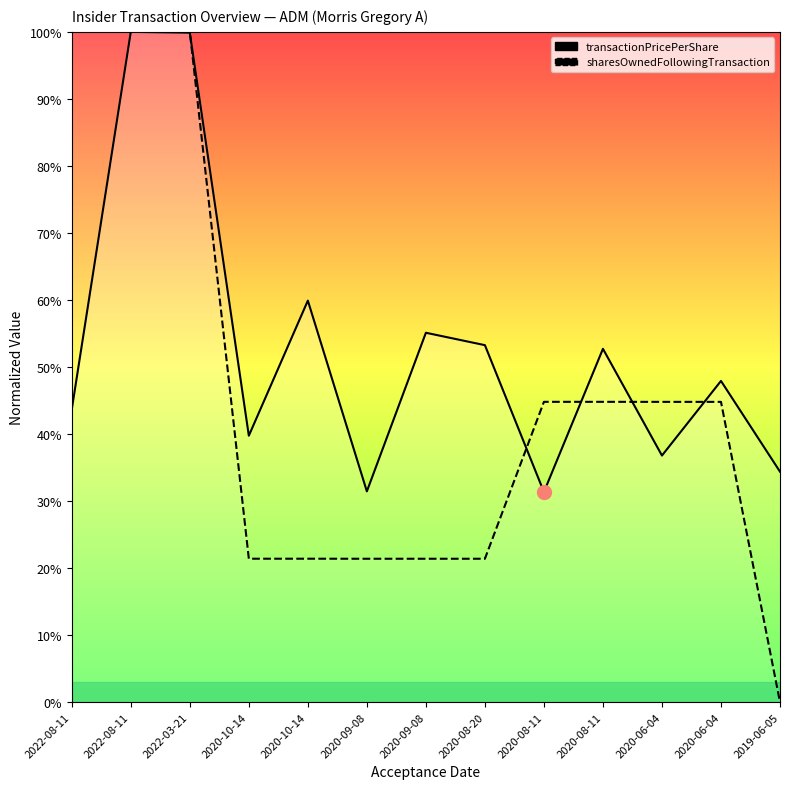

What is the approximate value of transactionPricePerShare at 2020-08-11?

31.4